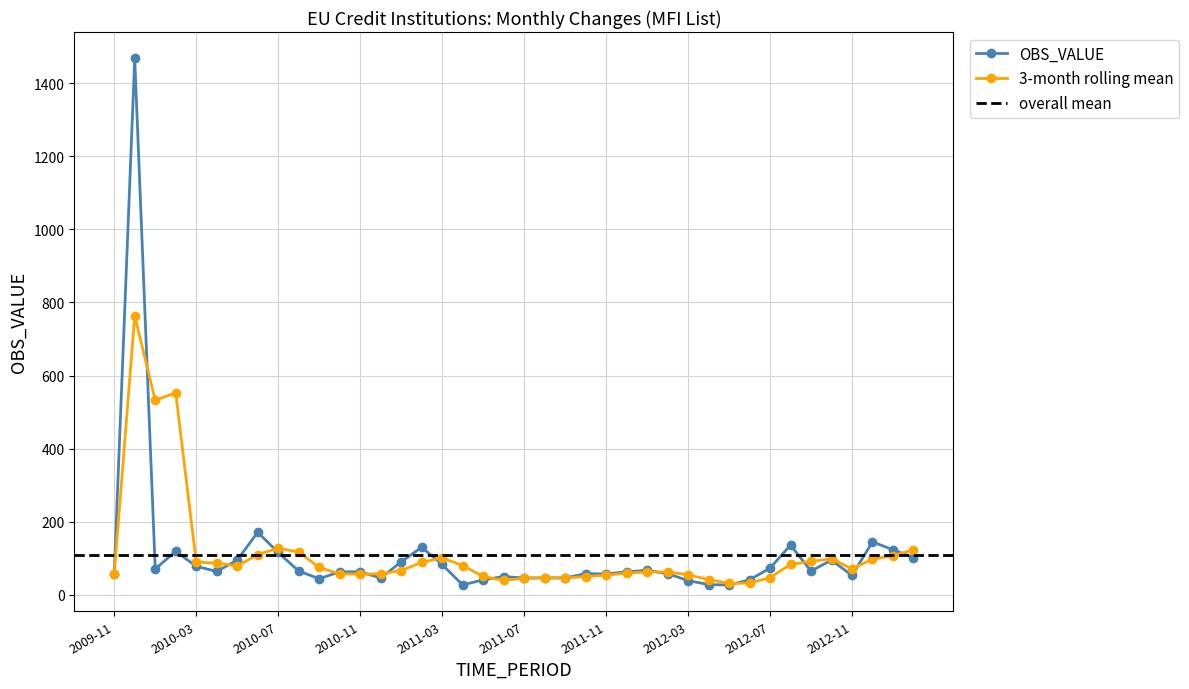

True or false: 3-month rolling mean has more than 1 interior local peaks.

True